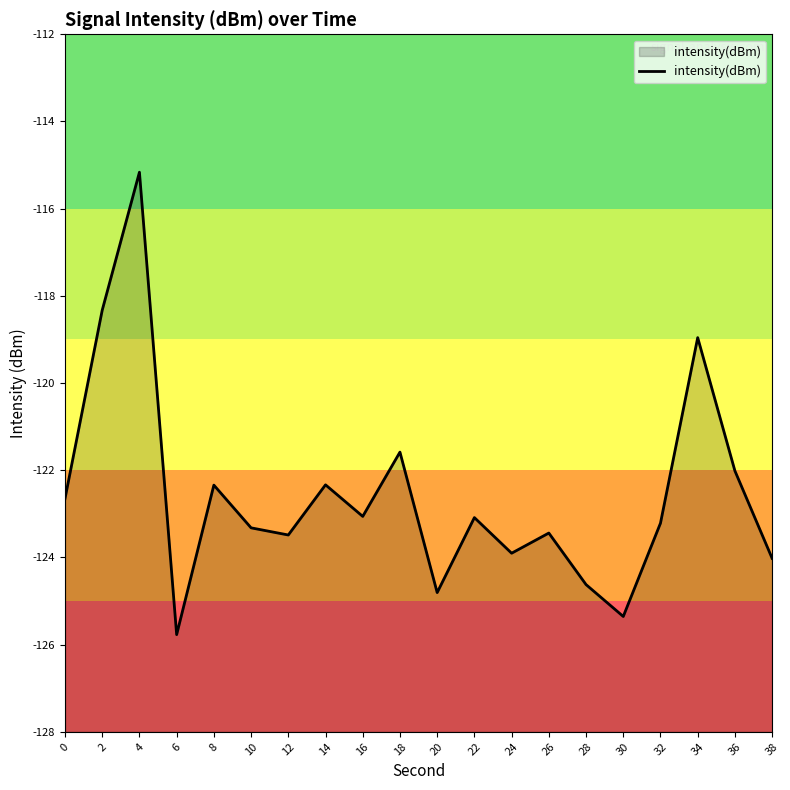

How many lines are shown in the chart?

1